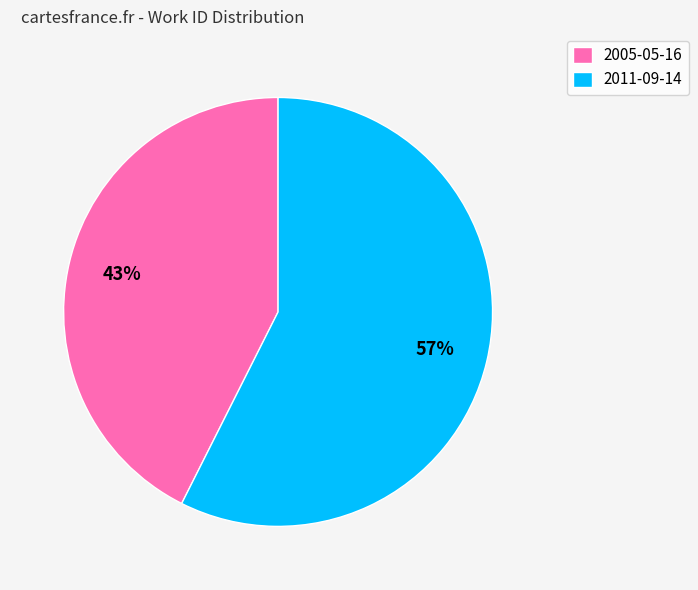

Which category has the smallest portion of the pie?

2005-05-16